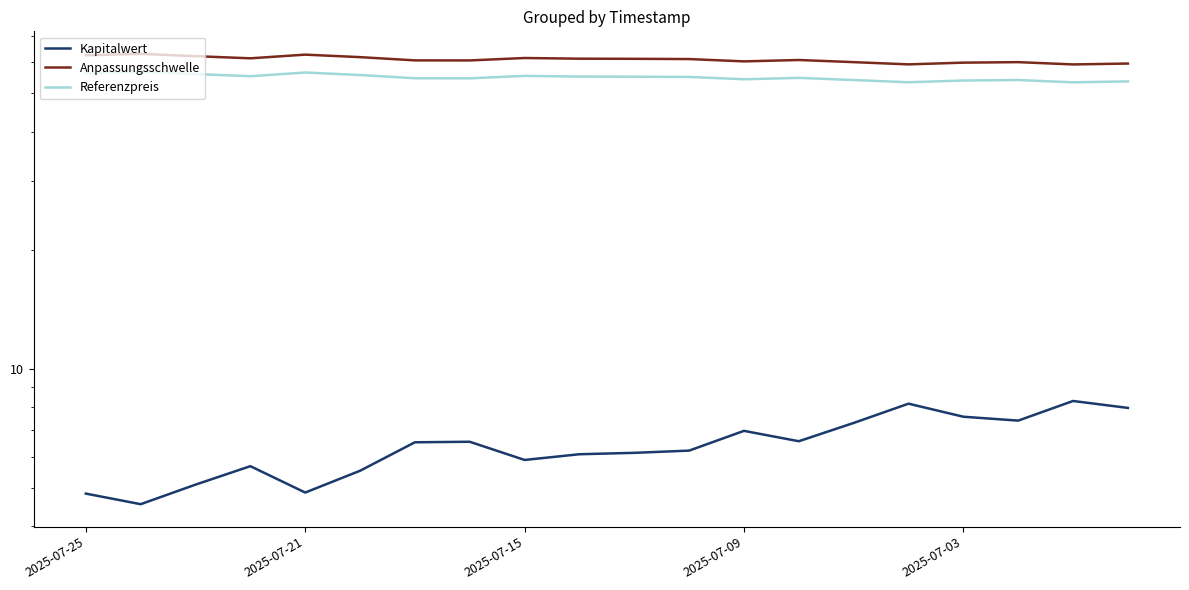

Reading left to right, what are all the values shown in this chart?

Kapitalwert: 4.8	4.5	5.1	5.7	4.9	5.5	6.5	6.5	5.9	6.1	6.1	6.2	7.0	6.6	7.3	8.2	7.6	7.4	8.3	8.0
Anpassungsschwelle: 62.5	63.0	62.2	61.4	62.7	61.8	60.6	60.6	61.5	61.2	61.2	61.1	60.3	60.8	60.0	59.3	59.9	60.0	59.2	59.5
Referenzpreis: 56.3	56.8	56.0	55.3	56.5	55.7	54.6	54.6	55.4	55.2	55.1	55.1	54.3	54.8	54.1	53.4	53.9	54.1	53.4	53.6